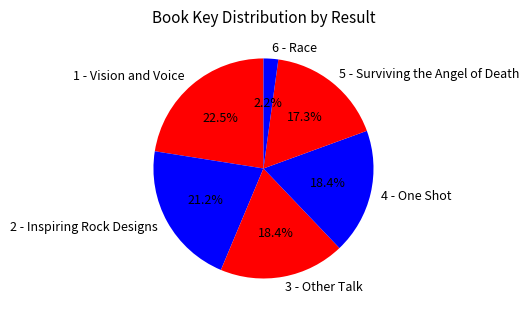

To the nearest percent, what is the combined percentage of 1 - Vision and Voice and 3 - Other Talk?

41%